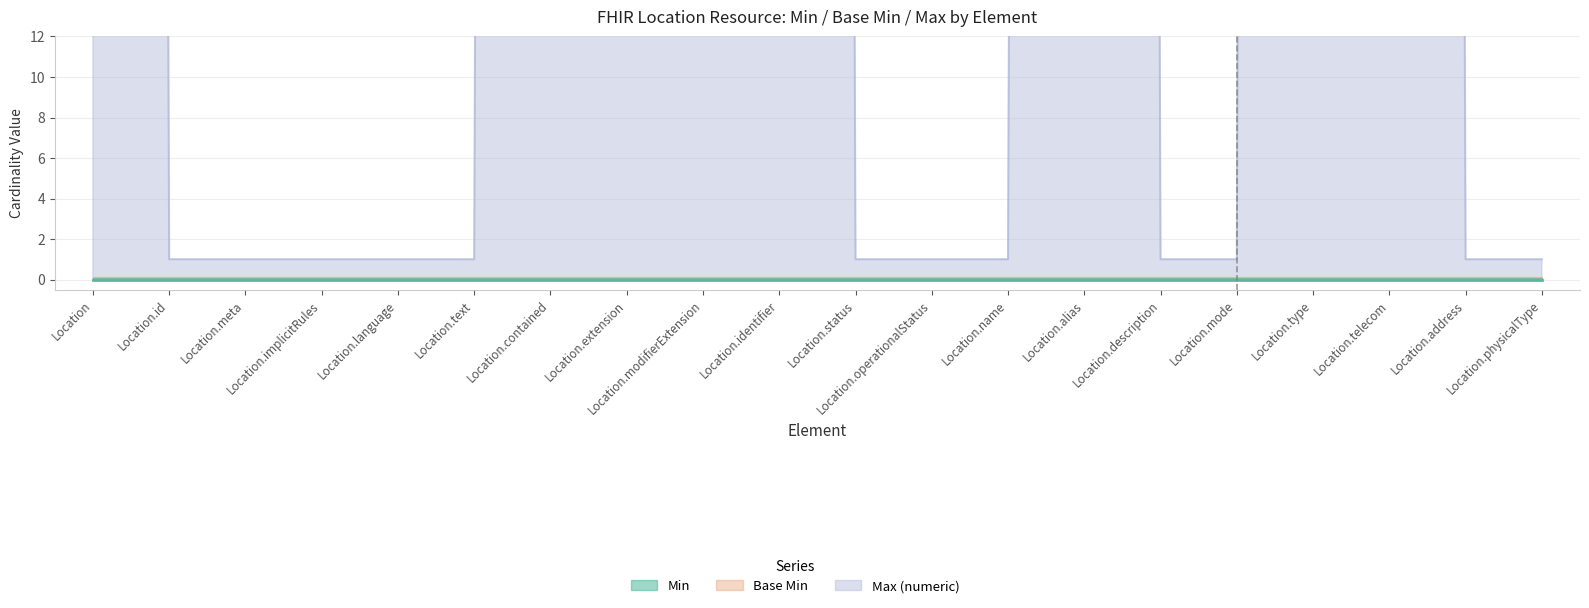

True or false: Max (numeric) and Base Min cross at least once.

False